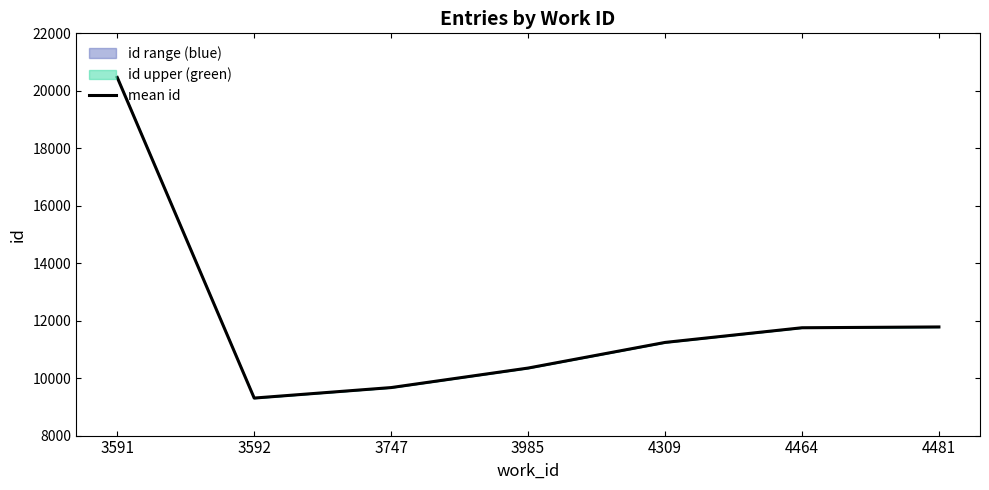

Between 4464 and 4309, which is larger?

4464